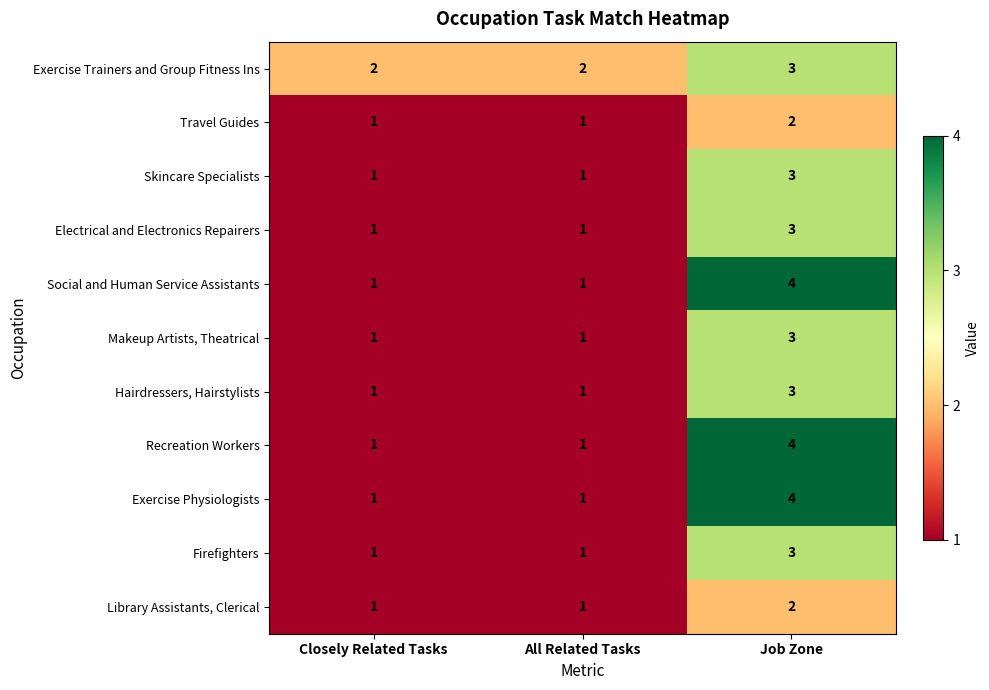

What is the maximum value shown in the chart?

4